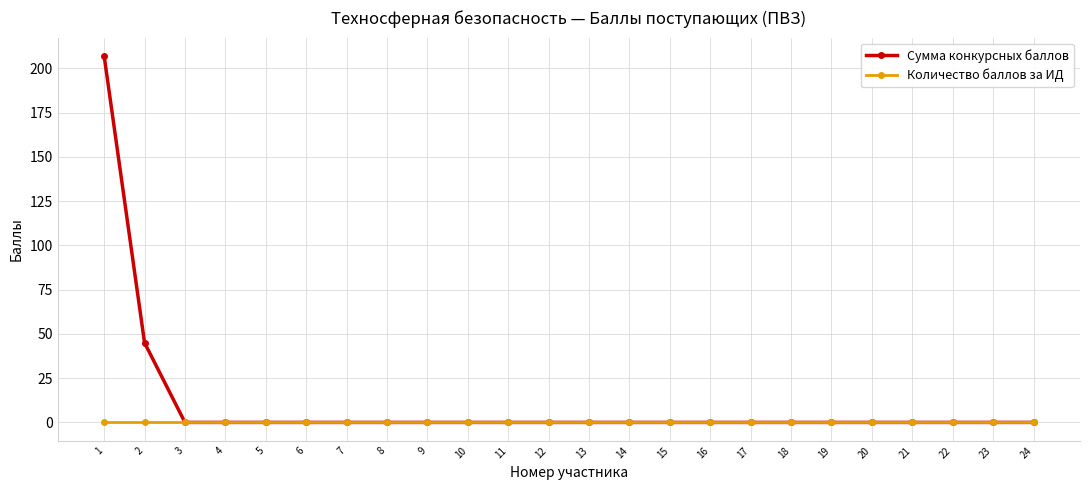

Which series has the widest spread of values?

Сумма конкурсных баллов